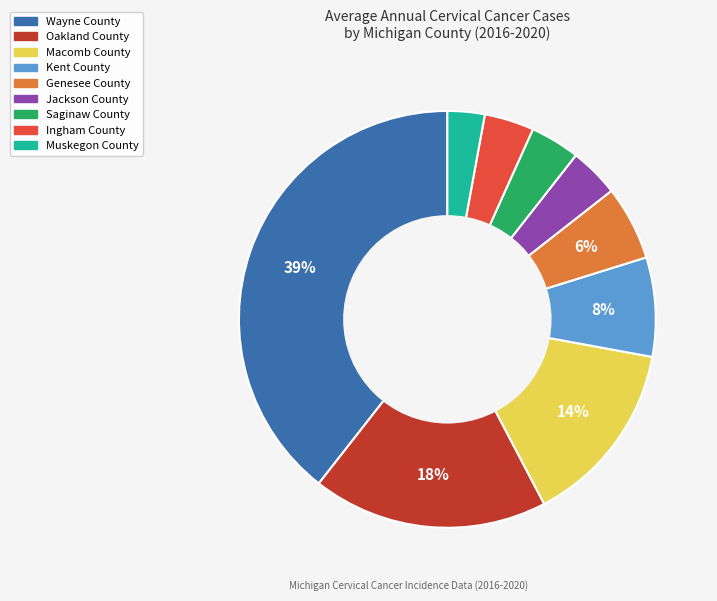

Do Saginaw County and Ingham County together represent more than half of the pie?

No